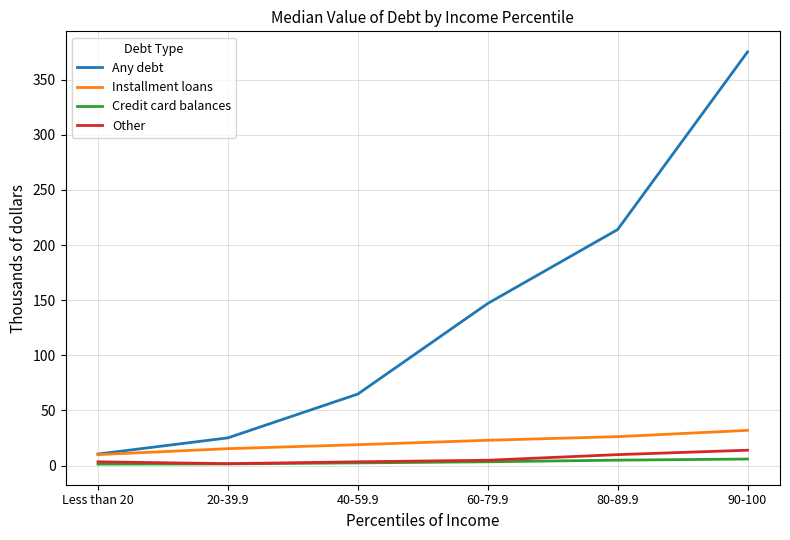

Rank the categories by Any debt value from highest to lowest.

90-100, 80-89.9, 60-79.9, 40-59.9, 20-39.9, Less than 20